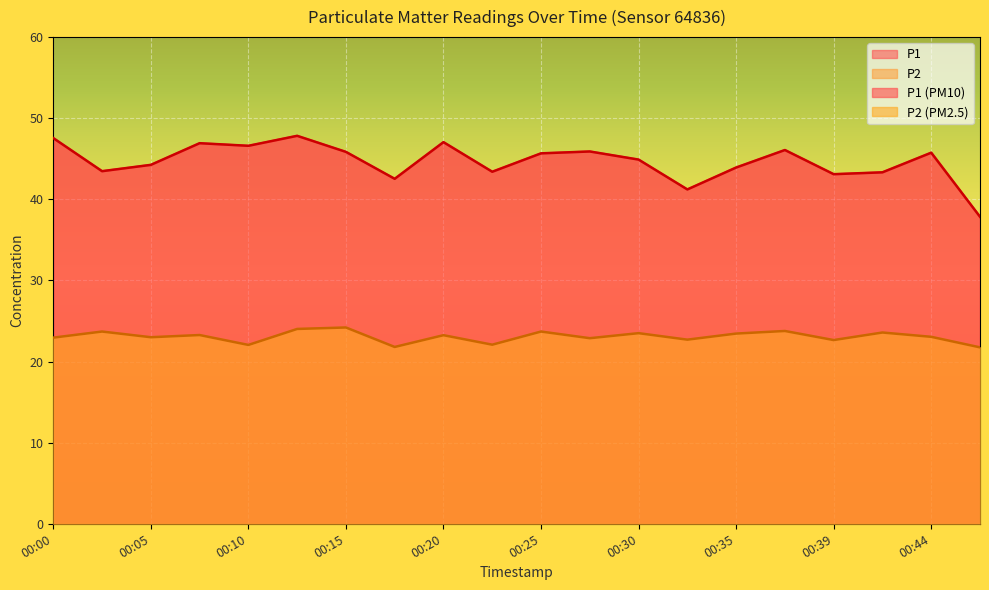

Reading left to right, list all the values displayed in this chart.

P1: 00:00=47.5	00:03=43.5	00:05=44.2	00:08=46.9	00:10=46.6	00:13=47.8	00:15=45.9	00:18=42.5	00:20=47.0	00:22=43.4	00:25=45.7	00:27=45.9	00:30=44.9	00:32=41.2	00:35=43.9	00:37=46.1	00:39=43.1	00:42=43.3	00:44=45.8	00:47=37.9
P2: 00:00=22.9	00:03=23.7	00:05=23.0	00:08=23.3	00:10=22.1	00:13=24.0	00:15=24.2	00:18=21.8	00:20=23.2	00:22=22.1	00:25=23.7	00:27=22.9	00:30=23.5	00:32=22.7	00:35=23.4	00:37=23.8	00:39=22.6	00:42=23.6	00:44=23.1	00:47=21.8